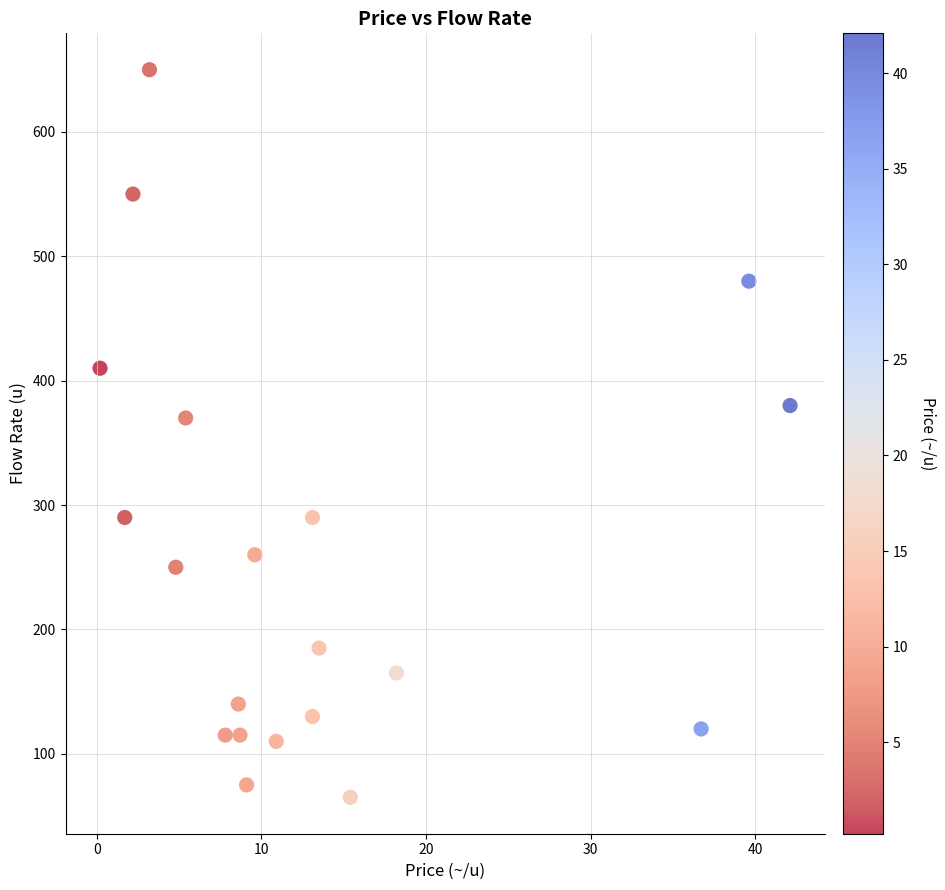

What Y value in the scatter plot is closest to 357?

370